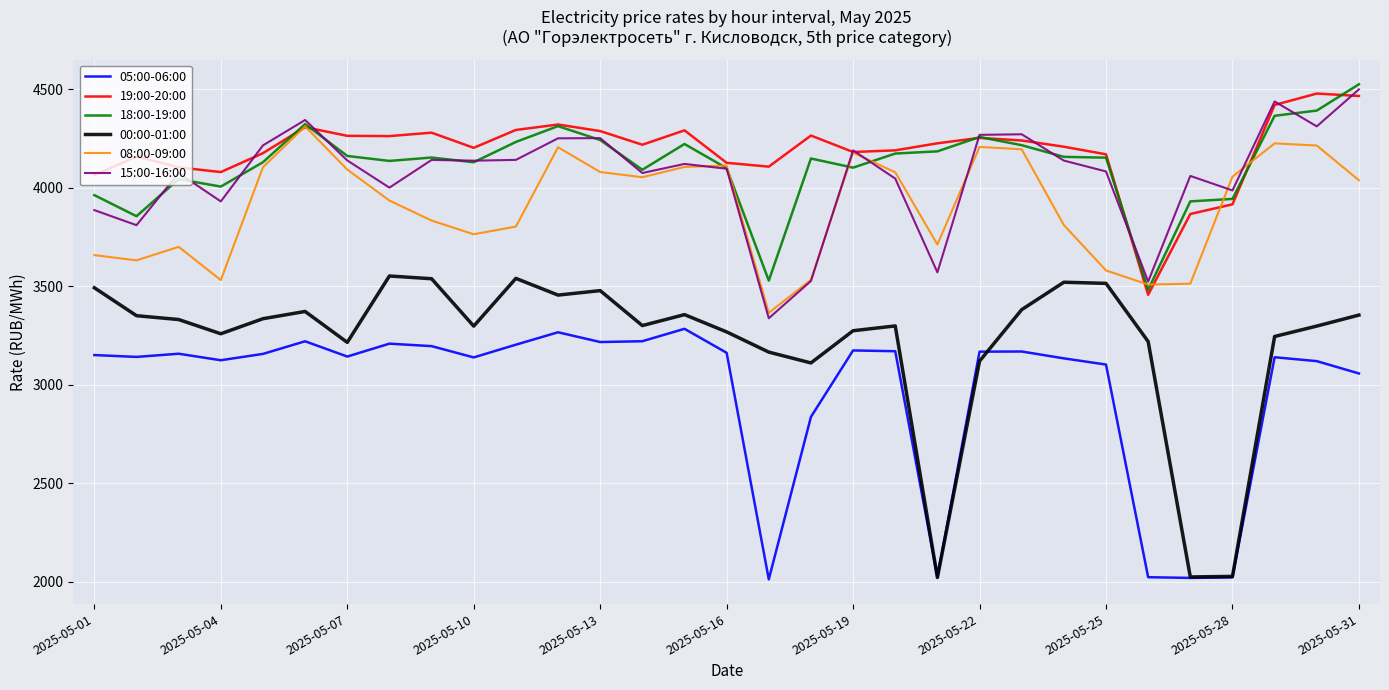

What is the smallest value displayed?

2011.8